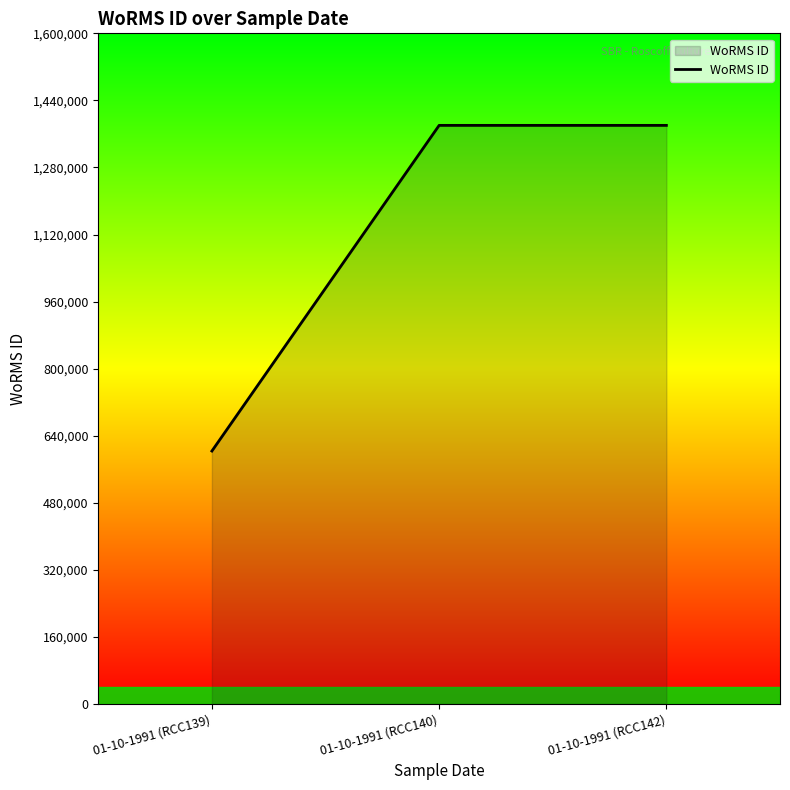

What is the approximate value at 01-10-1991 (RCC140)?

1380402